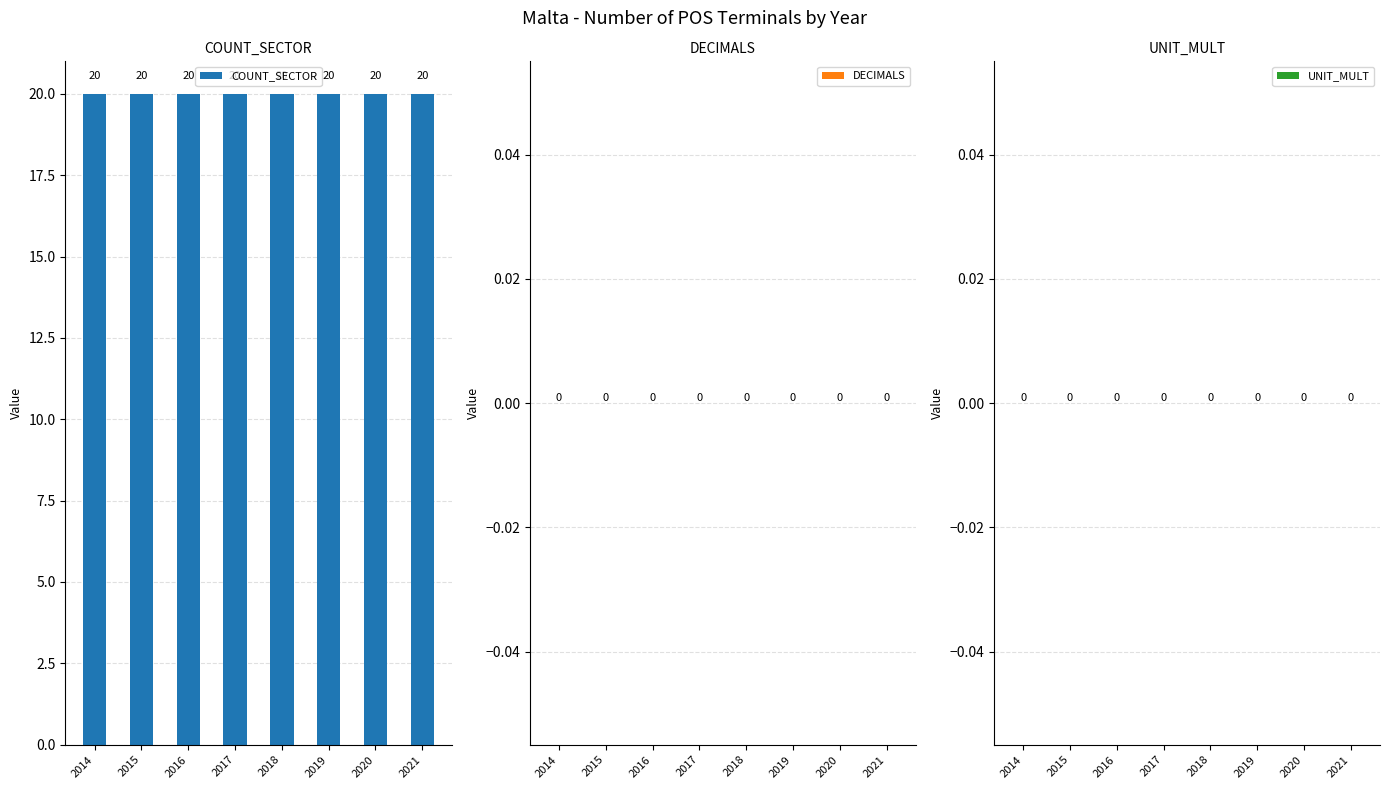

Which series has the largest total across all categories?

COUNT_SECTOR